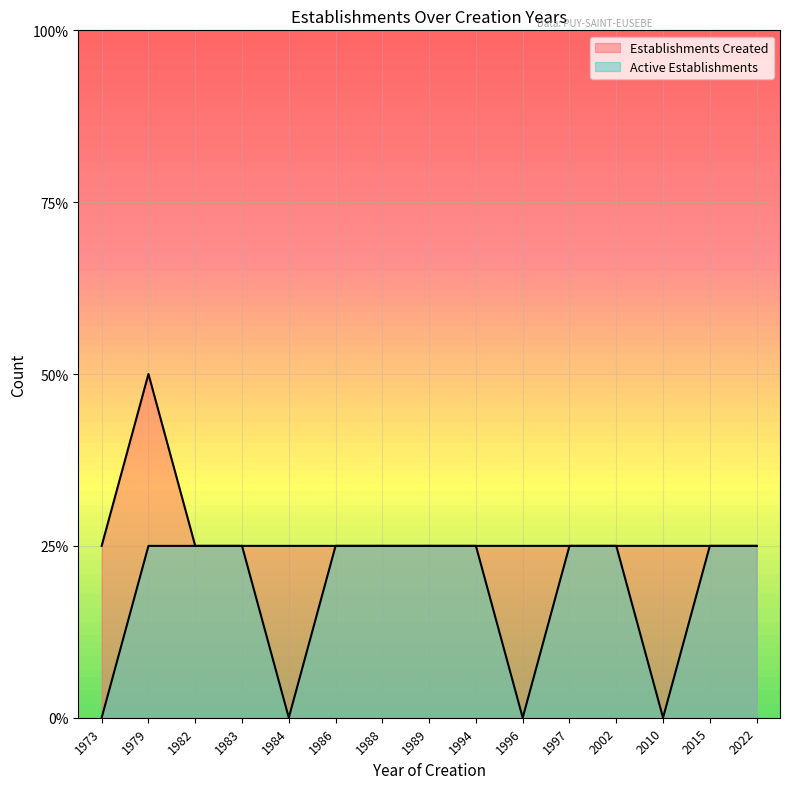

Which series has the largest range (max minus min)?

Establishments Created